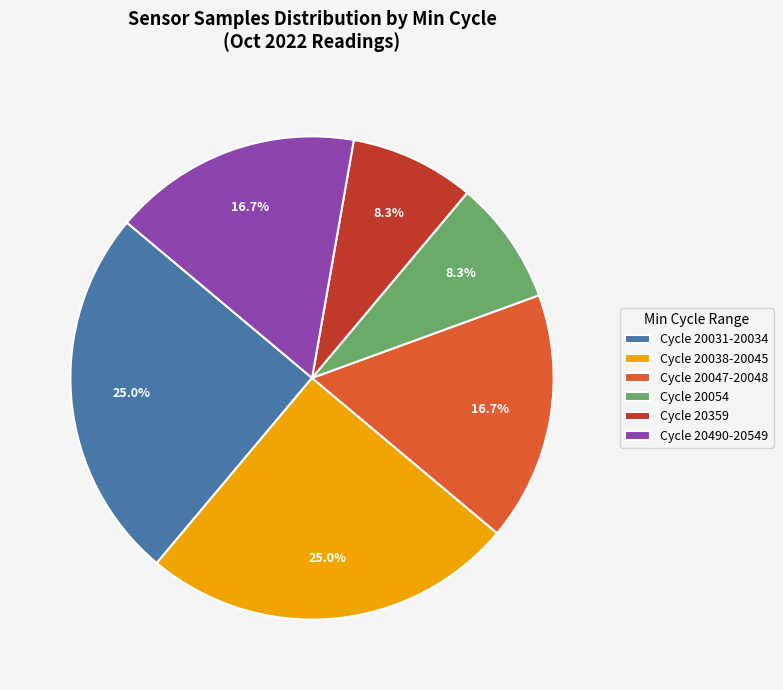

Does any single category account for the majority?

No